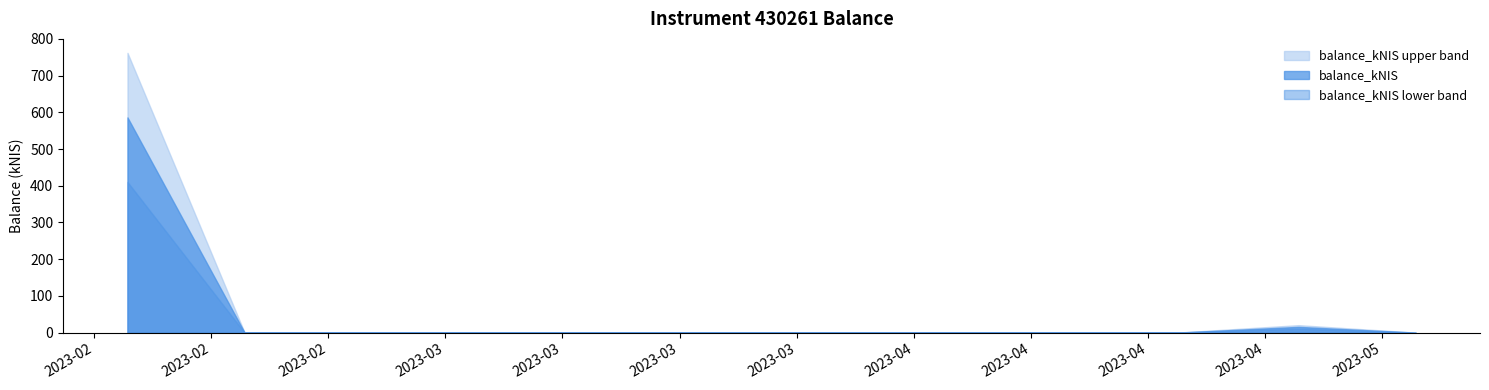

How many lines are shown in the chart?

3